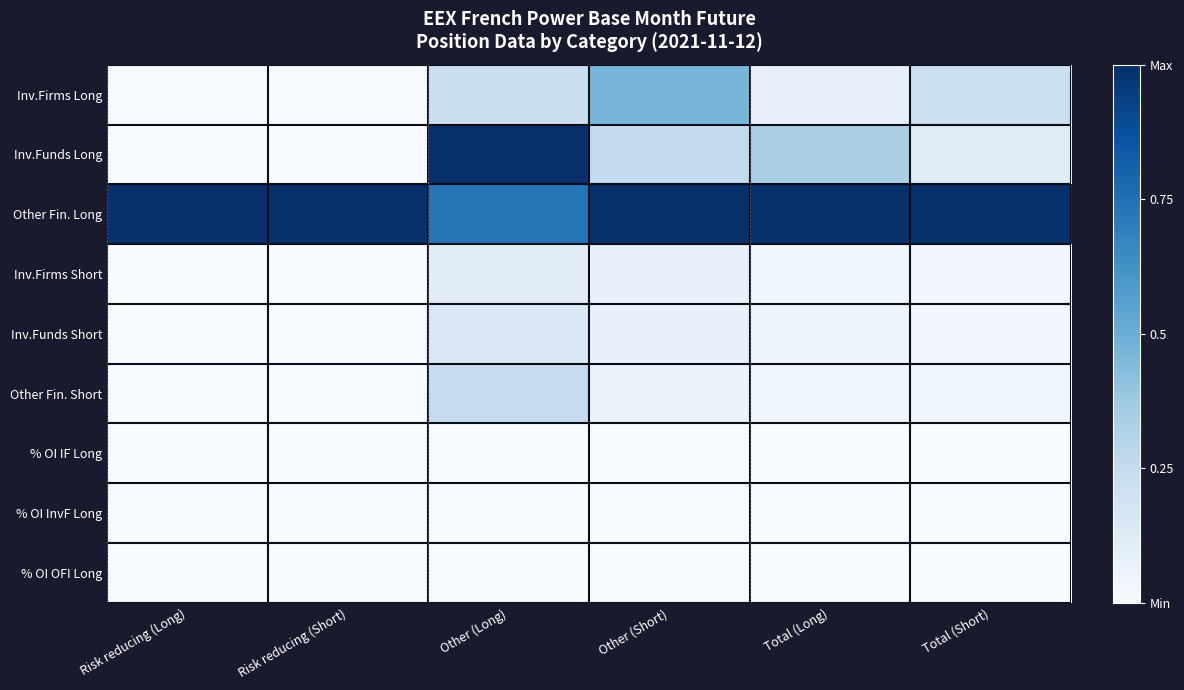

Between Other (Short) and Other (Long), which is larger?

Other (Short)